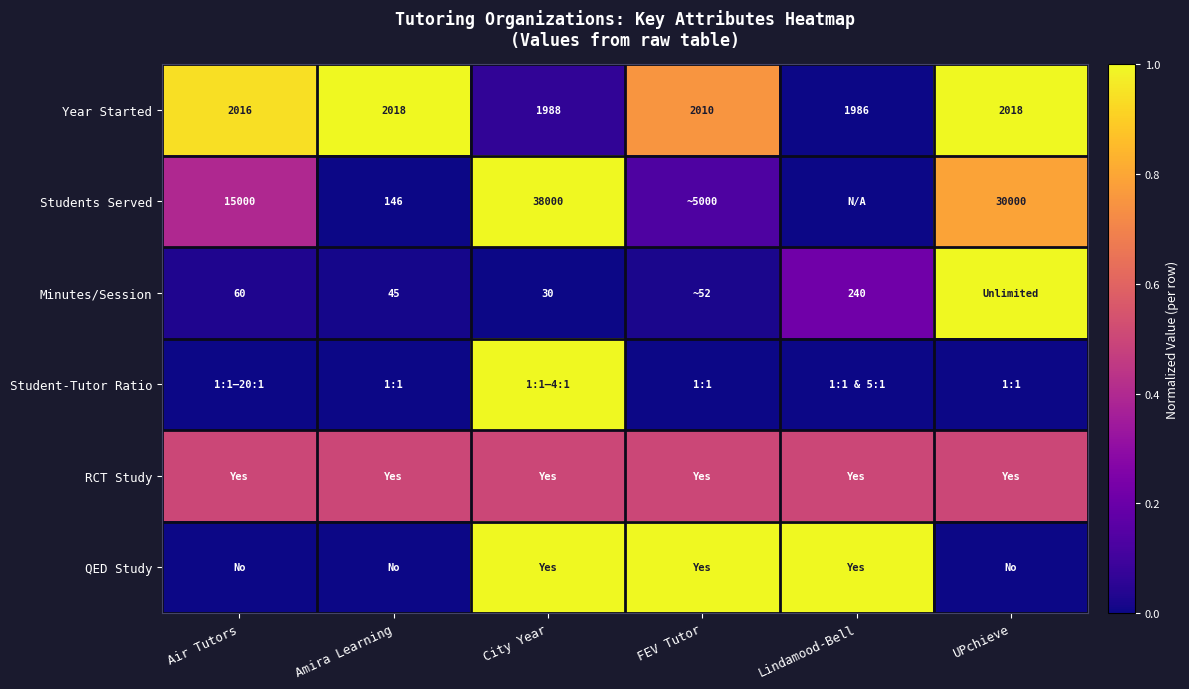

How many distinct data groups are displayed?

6